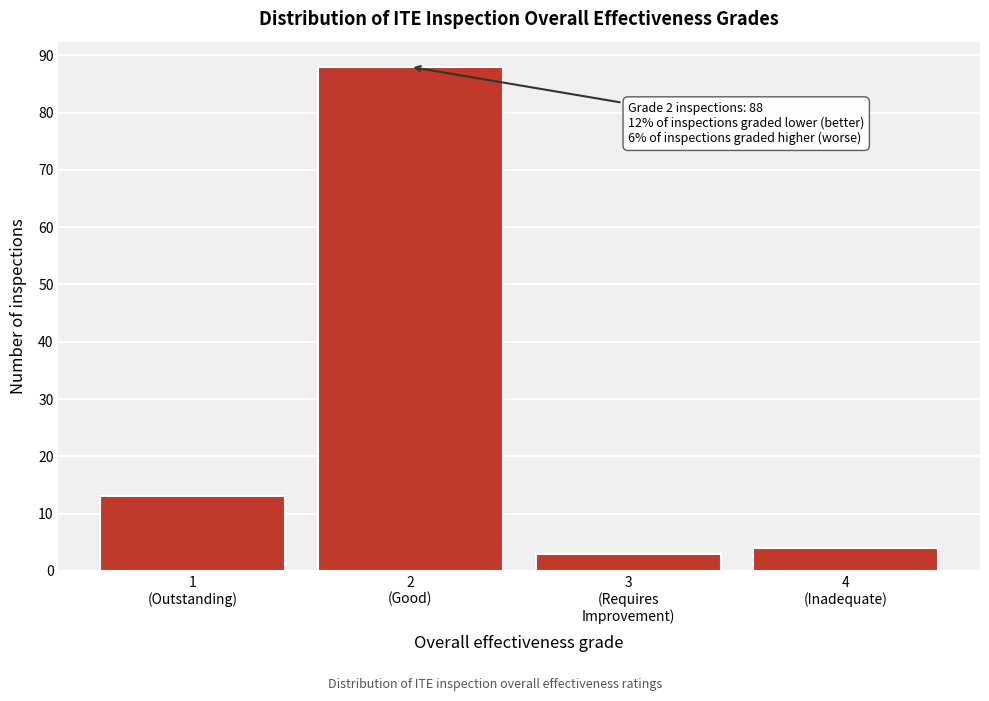

Reading left to right, list all the values displayed in this chart.

13	88	3	4